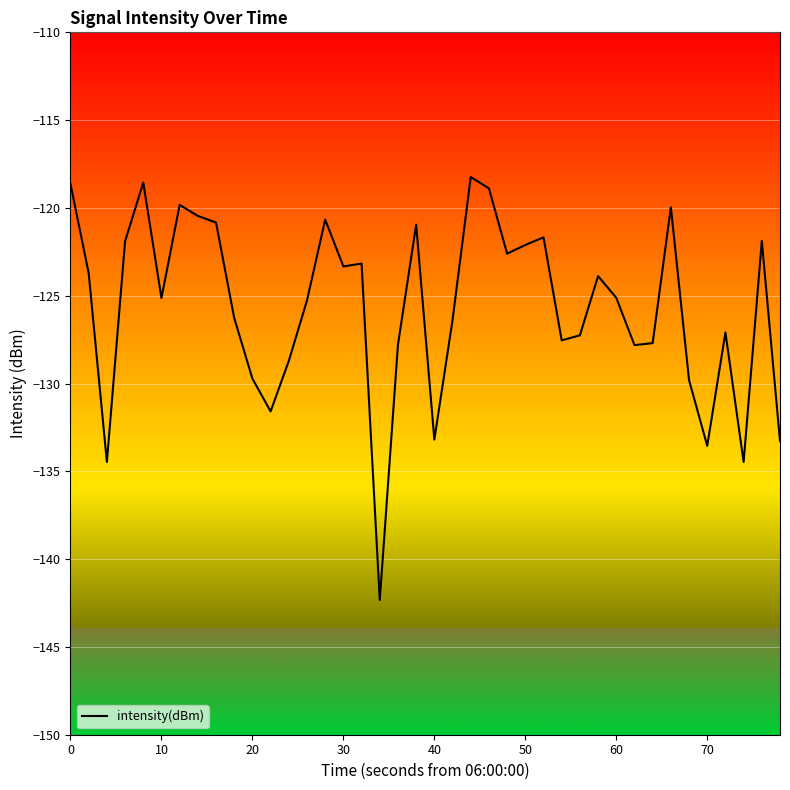

What is the maximum value shown in the chart?

-118.2